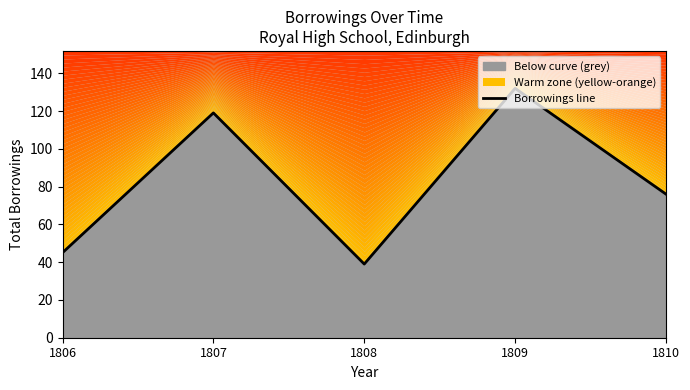

Rank the categories by value from highest to lowest.

1809, 1807, 1810, 1806, 1808